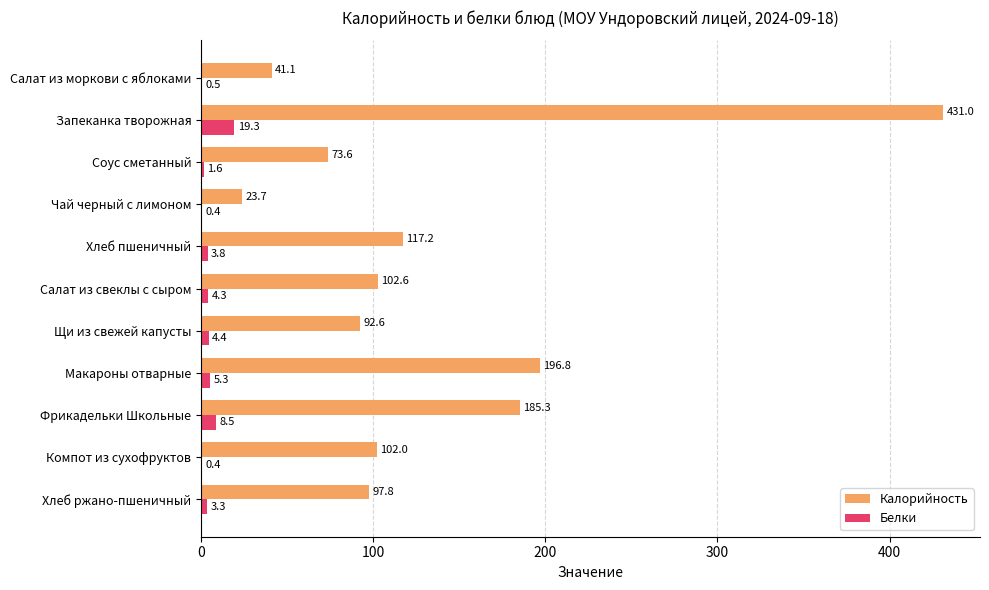

Which category has the highest value in the Белки series?

Запеканка творожная